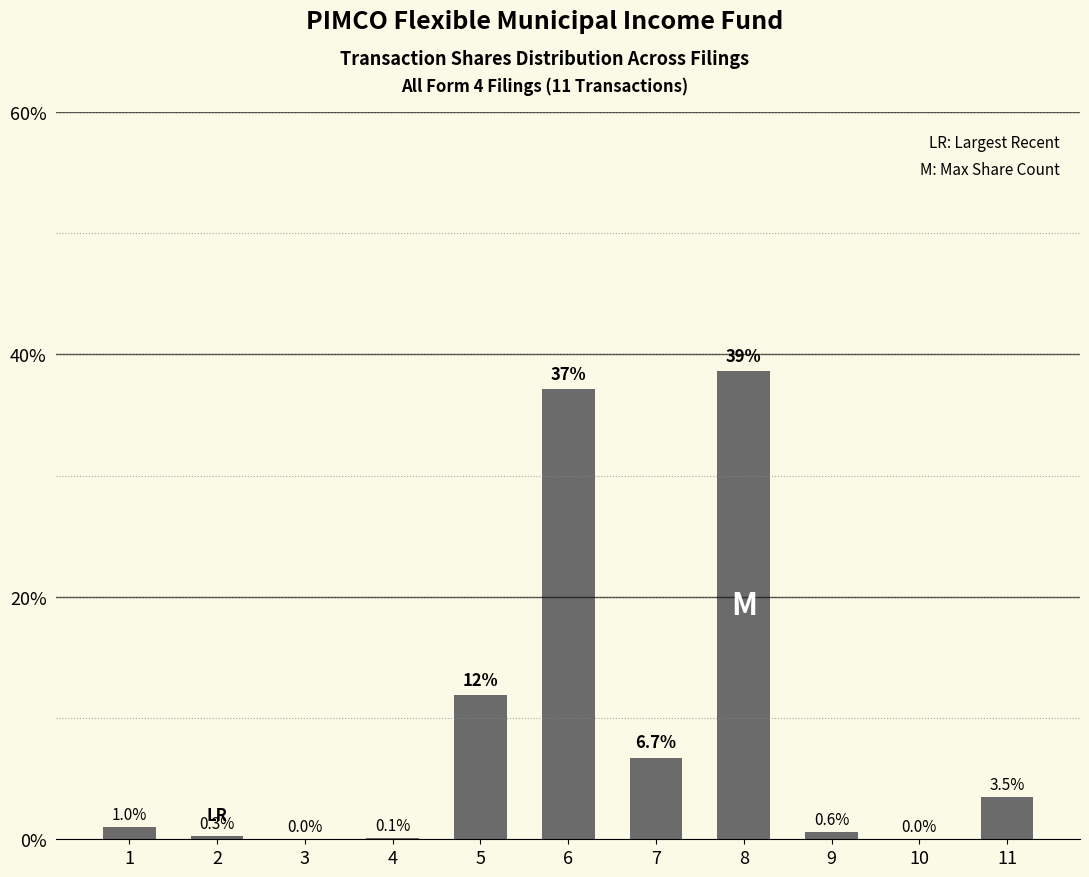

What is the sum of the values at 7 and 2?

7.0